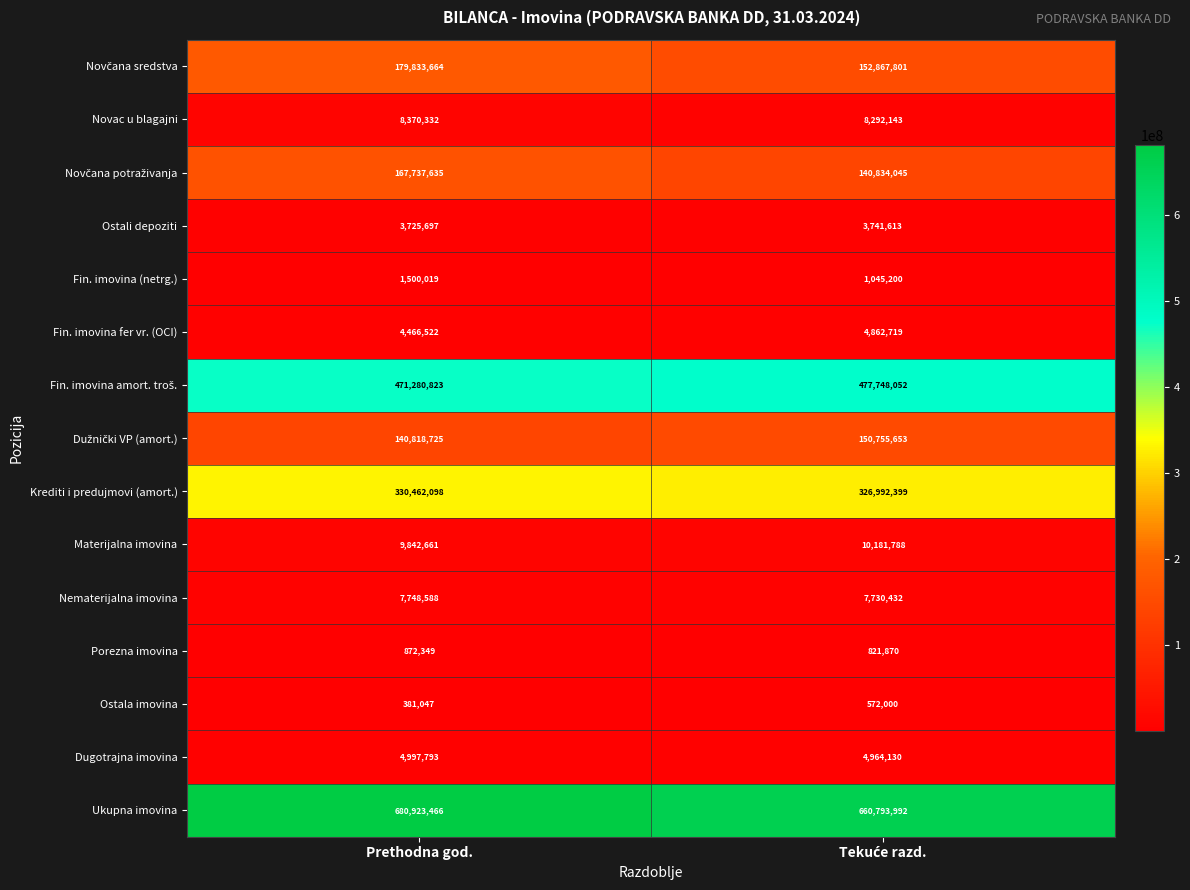

What is the sum of all Porezna imovina values?

1694219